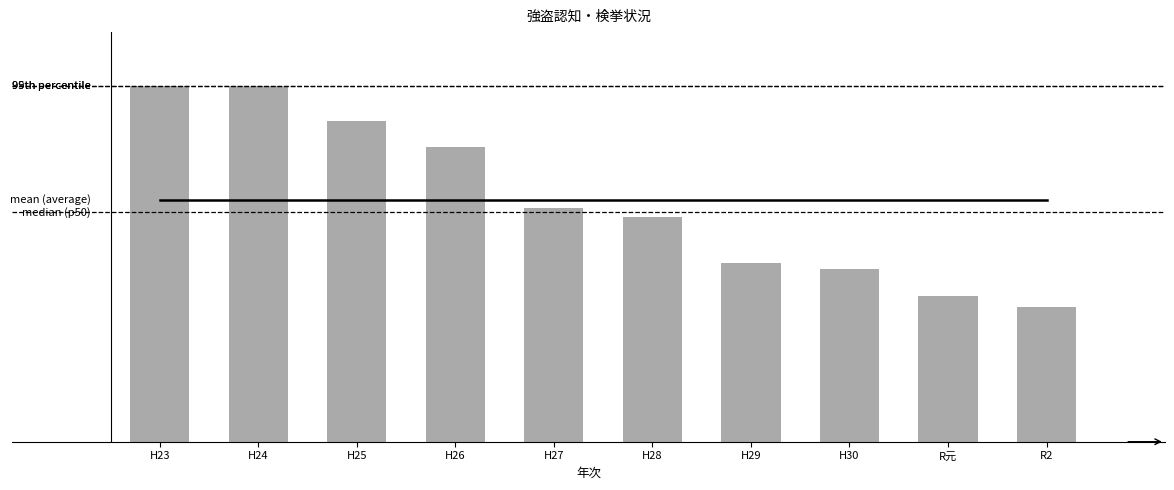

Between R元 and H26, which is larger?

R元